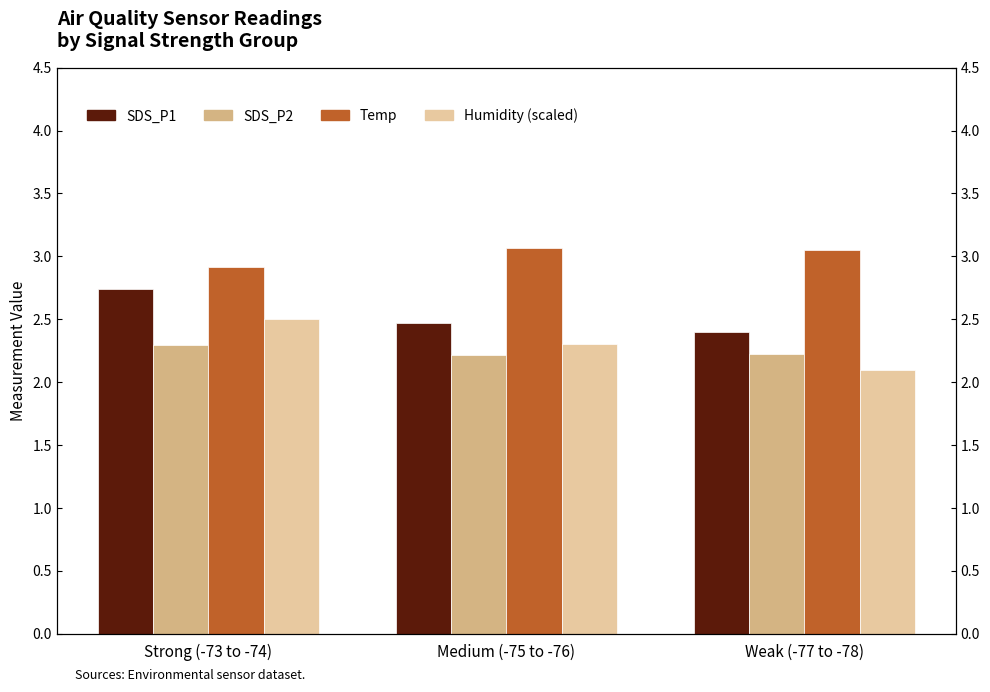

Count the SDS_P1 values in the range 2 to 3.

3